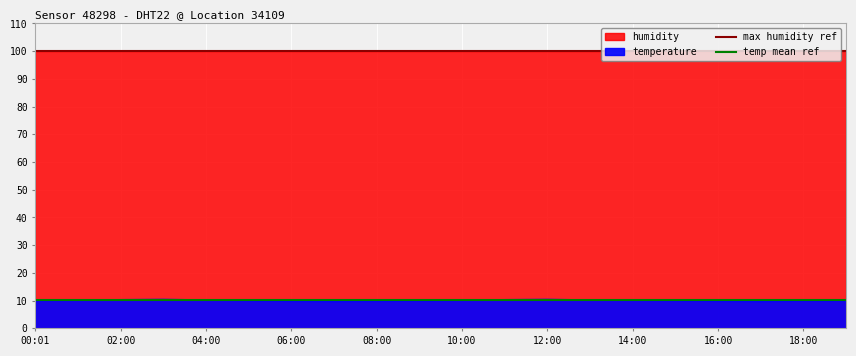

Where is the data nearest to the value 10?

09:00